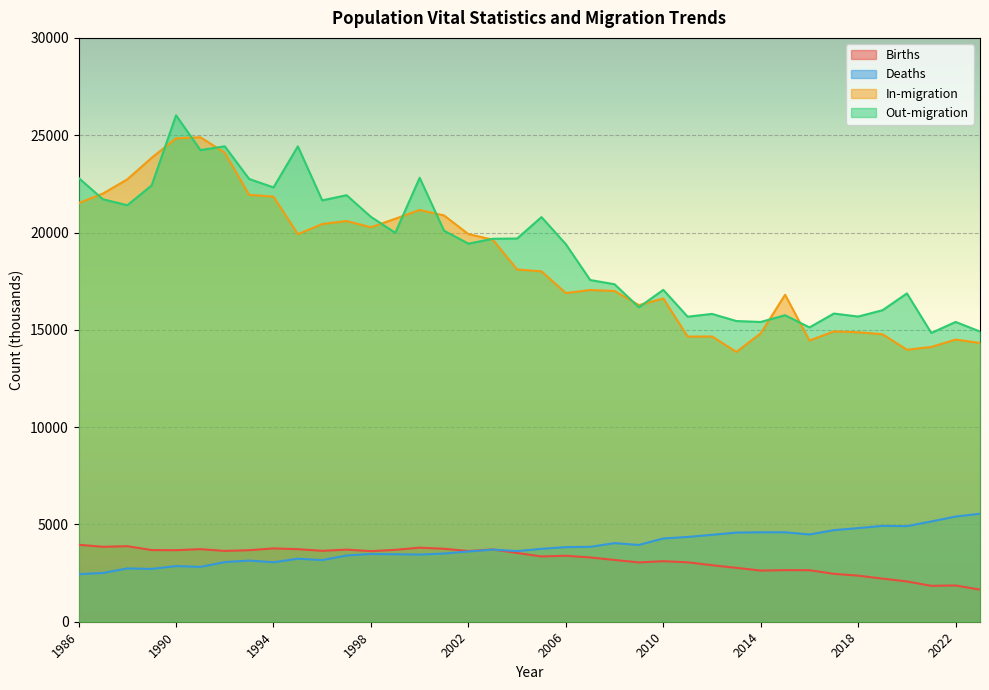

What is the value of the Births point at the 37th from the left?

1863